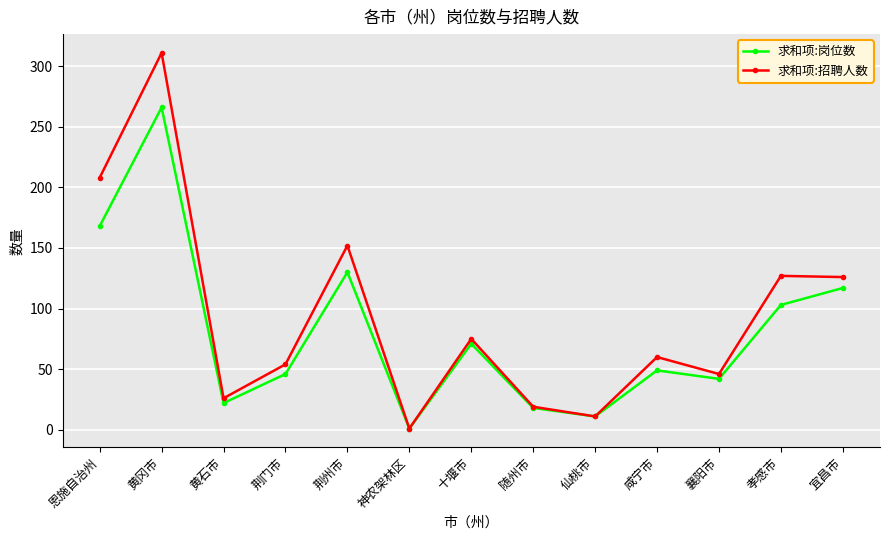

True or false: 求和项:招聘人数 has more than 1 interior local peaks.

True